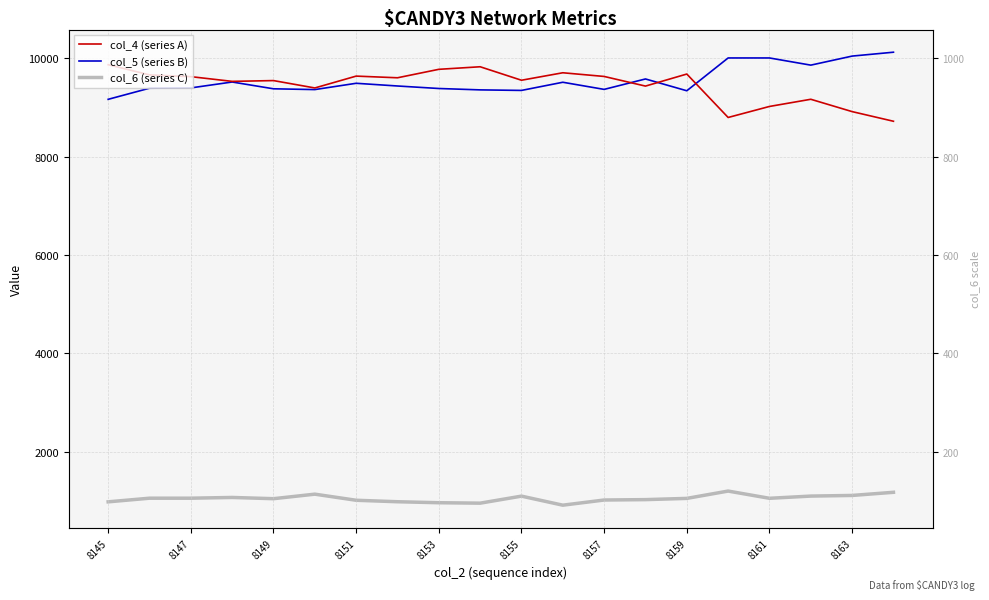

What is the average value of the col_5 (series B) series?

9553